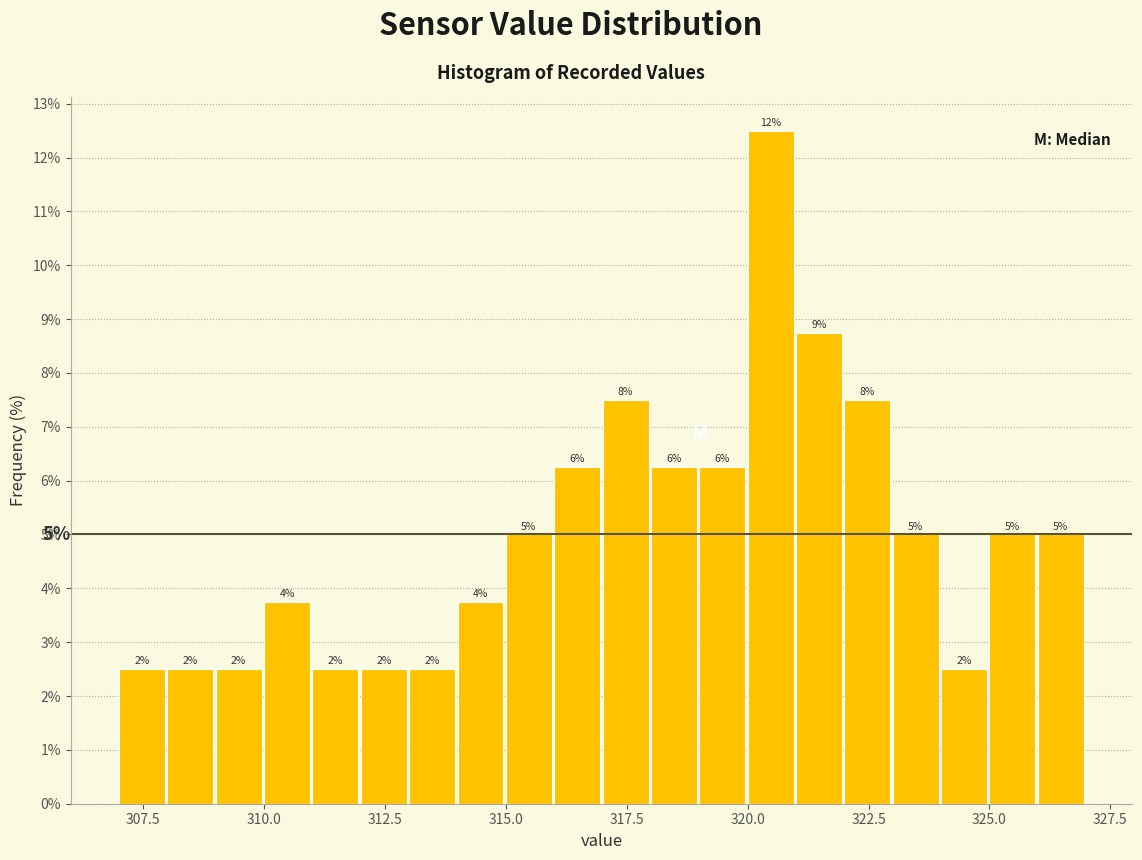

Read against the x-axis, roughly where is the centre of the tallest bar?

320.5